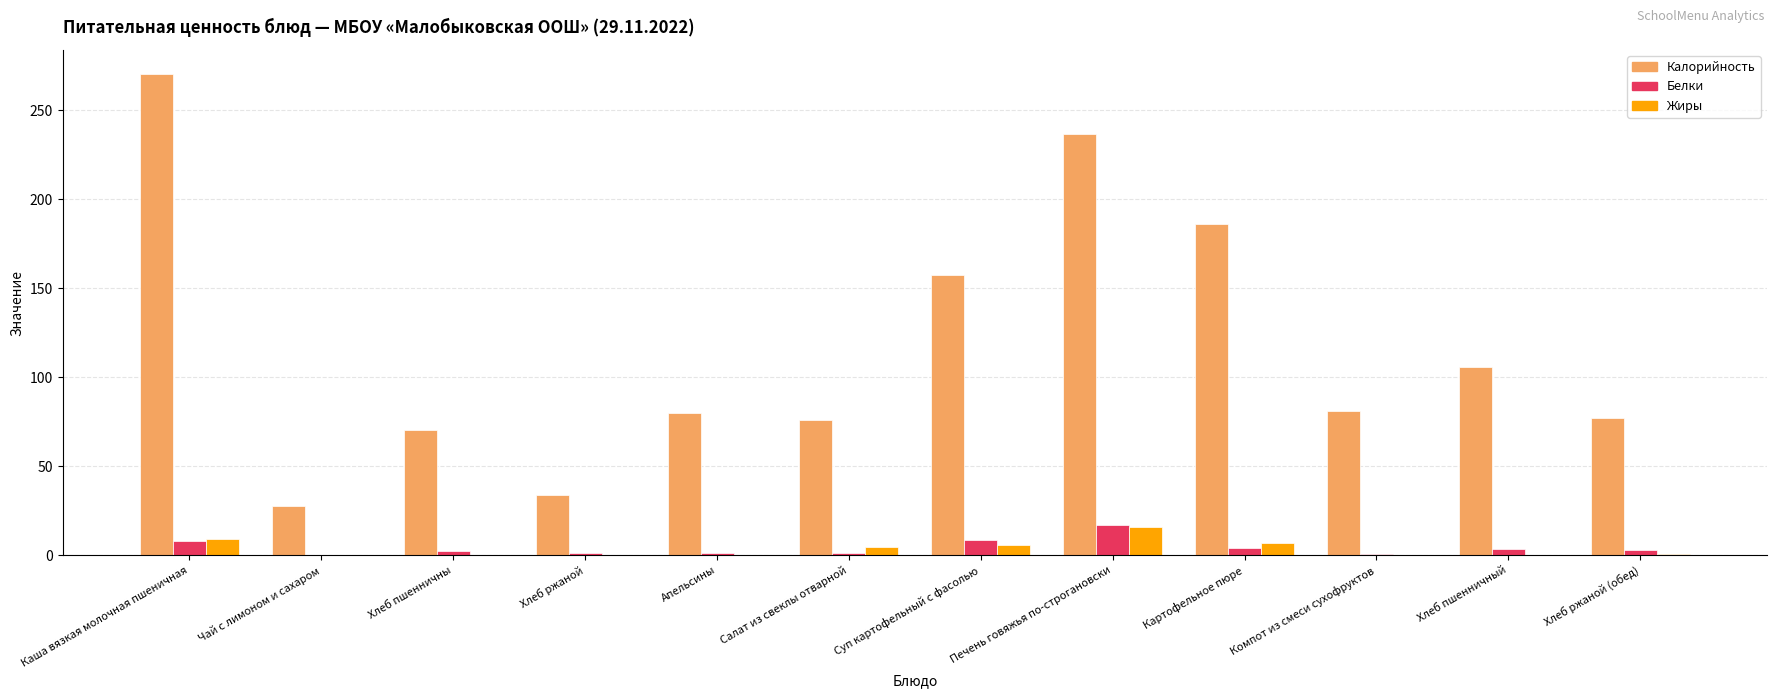

At which category is the sum across all series the highest?

Каша вязкая молочная пшеничная